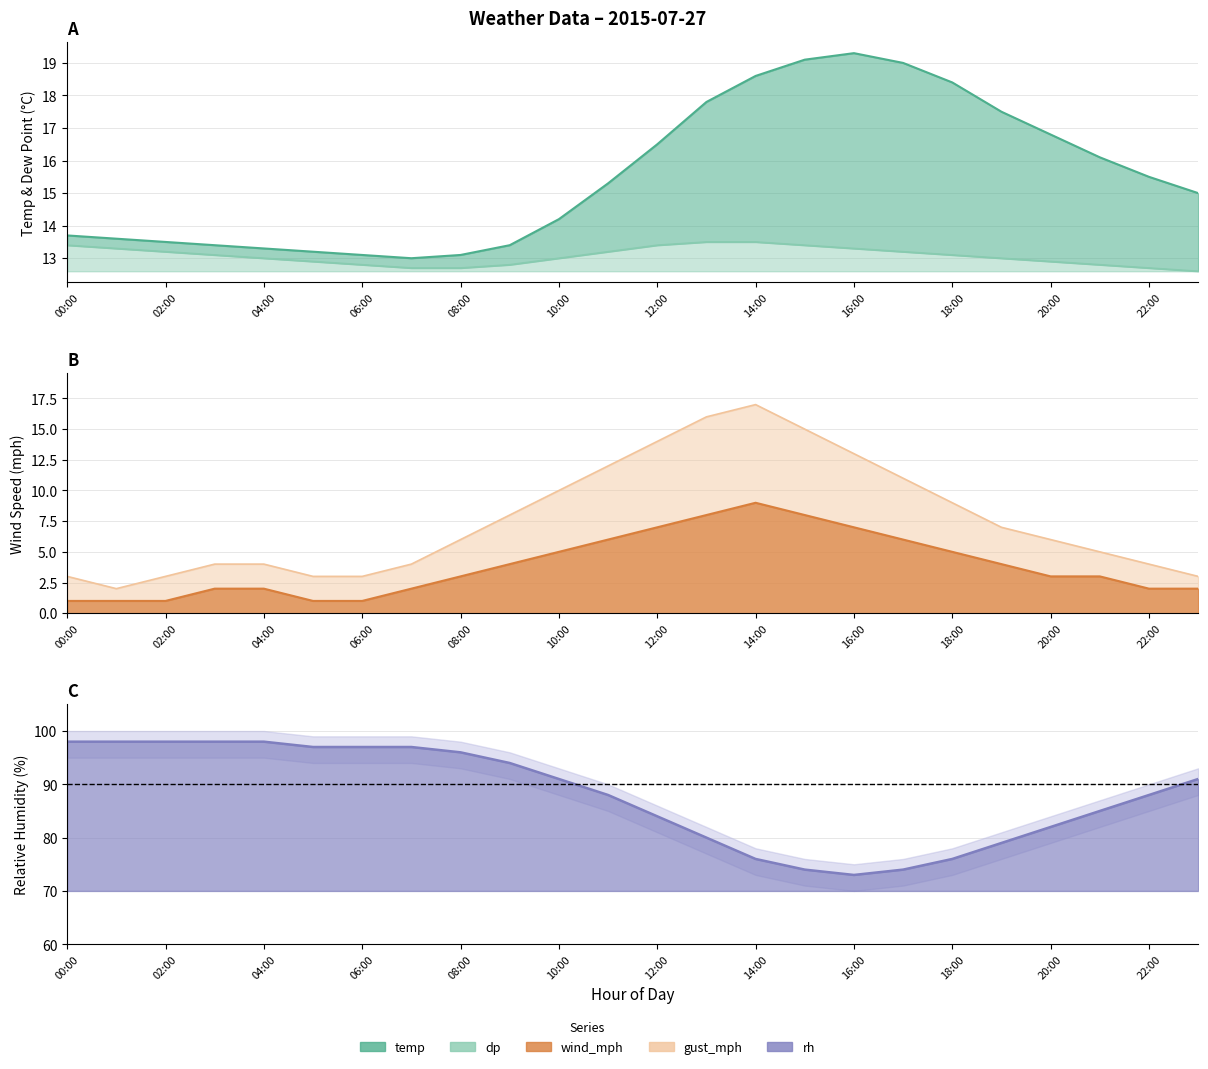

Reading right to left, list all the values displayed in this chart.

temp: 15.0	15.5	16.1	16.8	17.5	18.4	19.0	19.3	19.1	18.6	17.8	16.5	15.3	14.2	13.4	13.1	13.0	13.1	13.2	13.3	13.4	13.5	13.6	13.7
dp: 12.6	12.7	12.8	12.9	13.0	13.1	13.2	13.3	13.4	13.5	13.5	13.4	13.2	13.0	12.8	12.7	12.7	12.8	12.9	13.0	13.1	13.2	13.3	13.4
wind_mph: 2.0	2.0	3.0	3.0	4.0	5.0	6.0	7.0	8.0	9.0	8.0	7.0	6.0	5.0	4.0	3.0	2.0	1.0	1.0	2.0	2.0	1.0	1.0	1.0
gust_mph: 3.0	4.0	5.0	6.0	7.0	9.0	11.0	13.0	15.0	17.0	16.0	14.0	12.0	10.0	8.0	6.0	4.0	3.0	3.0	4.0	4.0	3.0	2.0	3.0
rh: 91.0	88.0	85.0	82.0	79.0	76.0	74.0	73.0	74.0	76.0	80.0	84.0	88.0	91.0	94.0	96.0	97.0	97.0	97.0	98.0	98.0	98.0	98.0	98.0